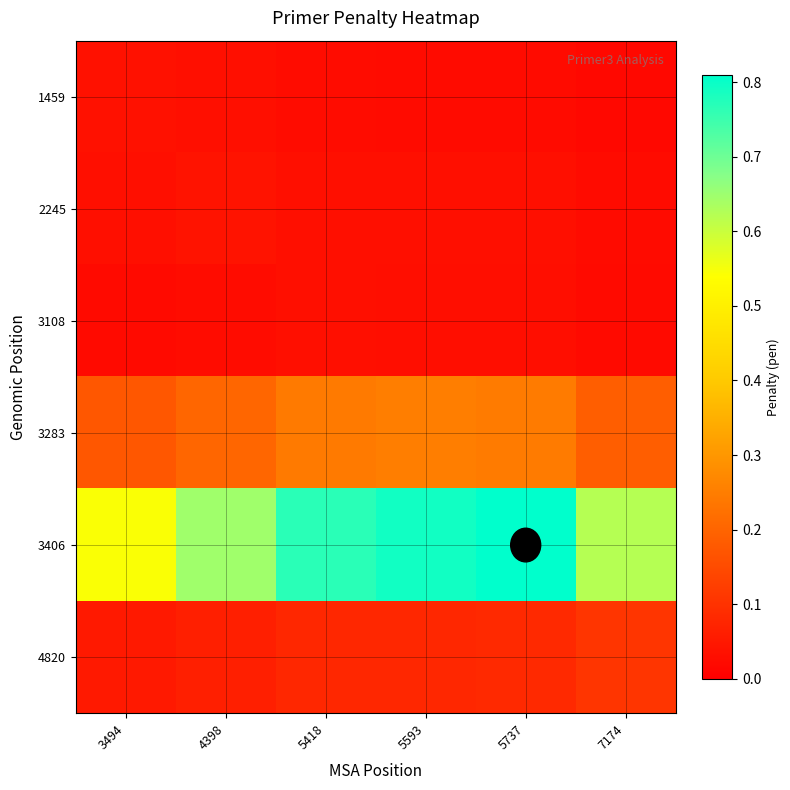

Reading left to right, list all the values displayed in this chart.

1459: 3494=0.0	4398=0.0	5418=0.0	5593=0.0	5737=0.0	7174=0.0
2245: 3494=0.0	4398=0.0	5418=0.0	5593=0.0	5737=0.0	7174=0.0
3108: 3494=0.0	4398=0.0	5418=0.0	5593=0.0	5737=0.0	7174=0.0
3283: 3494=0.2	4398=0.2	5418=0.2	5593=0.3	5737=0.2	7174=0.2
3406: 3494=0.5	4398=0.6	5418=0.8	5593=0.8	5737=0.8	7174=0.6
4820: 3494=0.1	4398=0.1	5418=0.1	5593=0.1	5737=0.1	7174=0.1